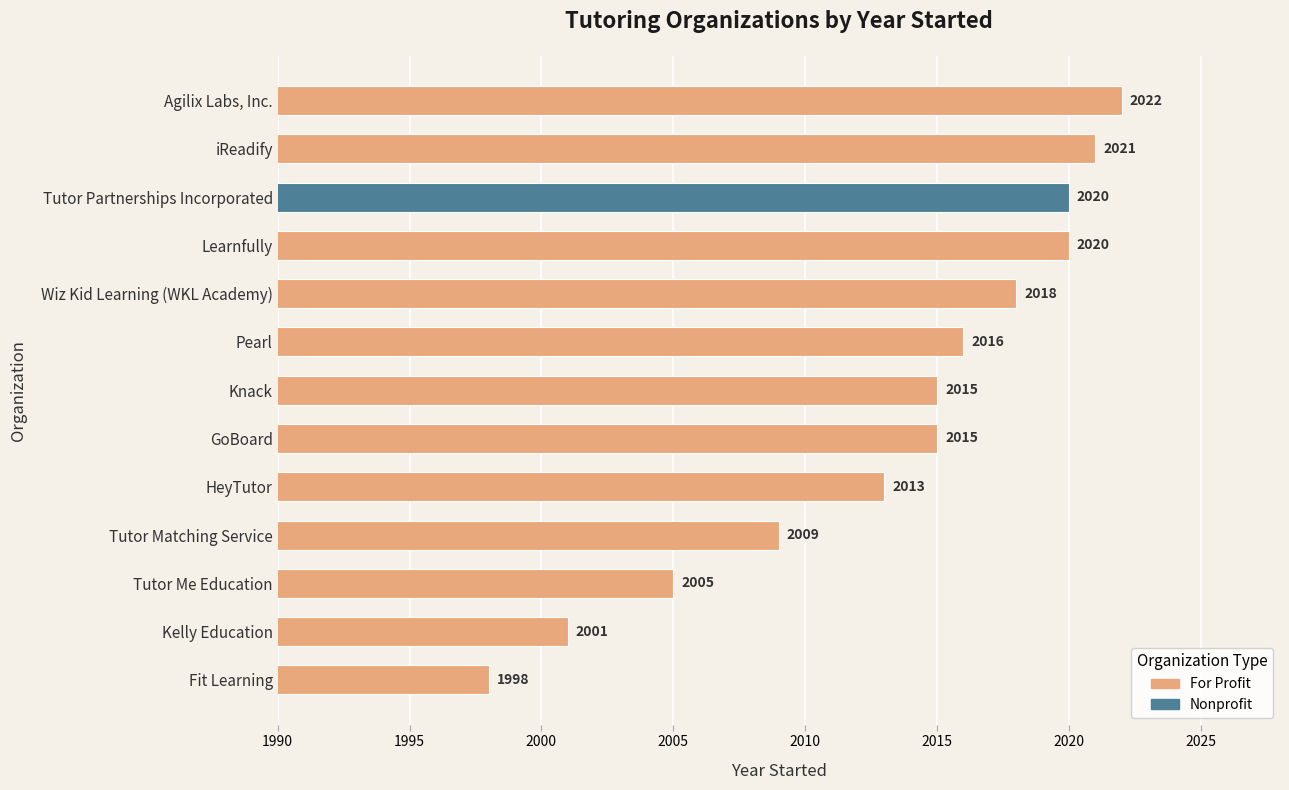

How many bars are there in total?

13